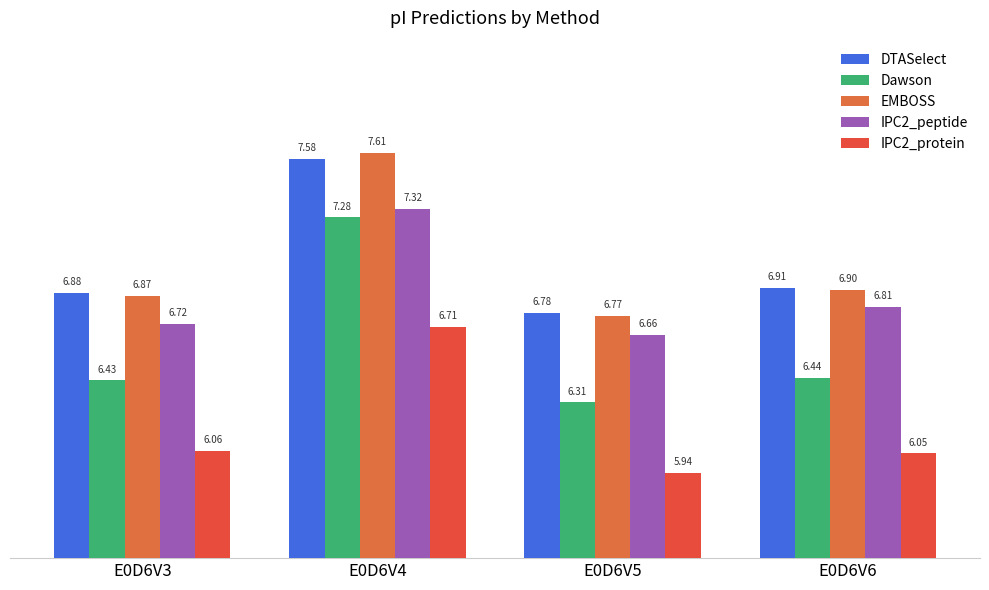

What is the spread (max minus min) of values at E0D6V5?

0.8